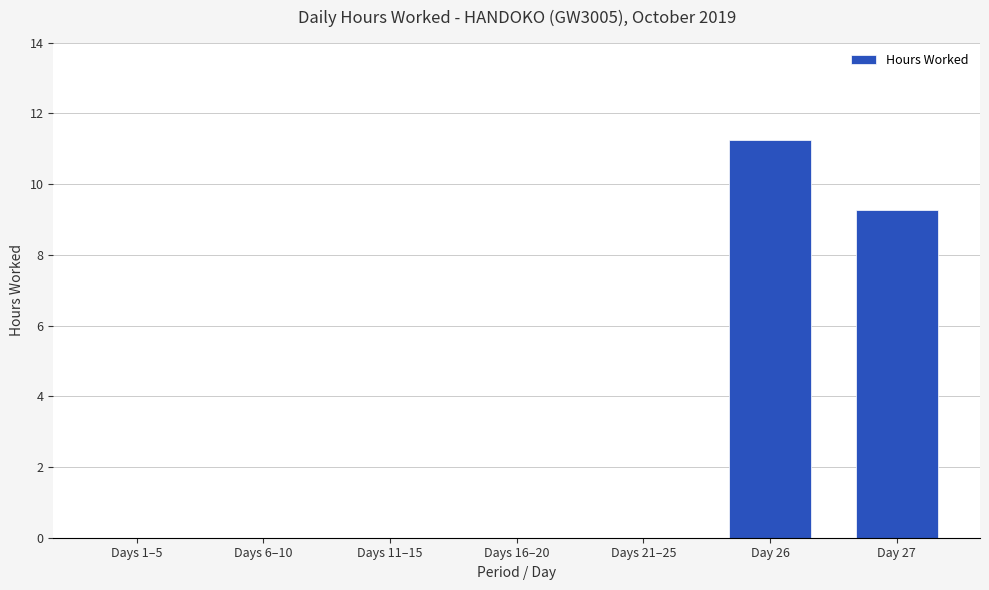

Is it true that the value at Days 21–25 is 0.0?

True